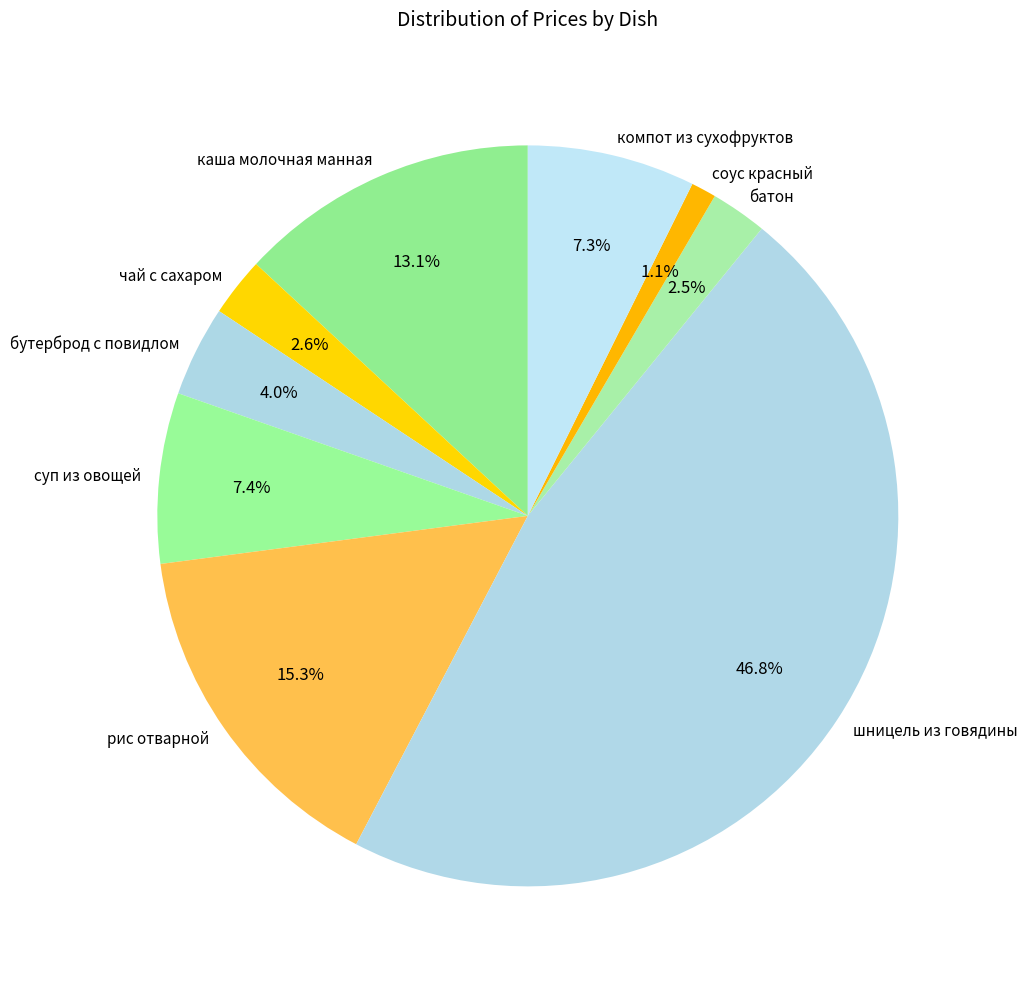

Does any single category account for the majority?

No